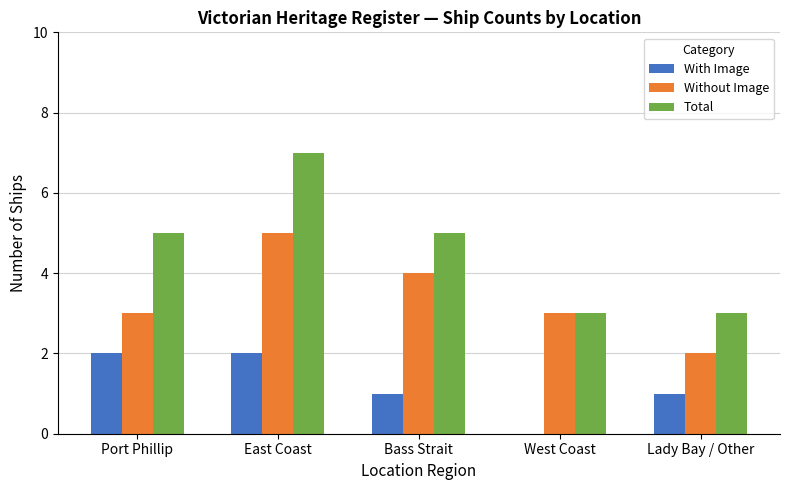

At which category is the sum across all series the highest?

East Coast